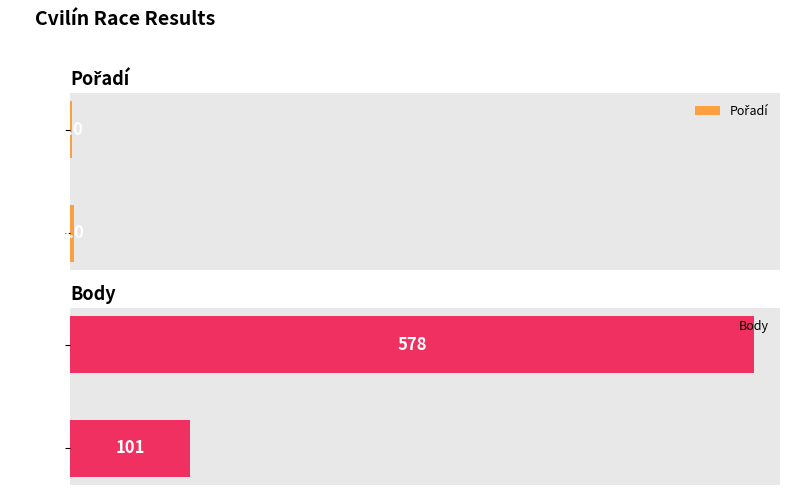

What is the difference between the maximum and minimum values in the Body series?

477